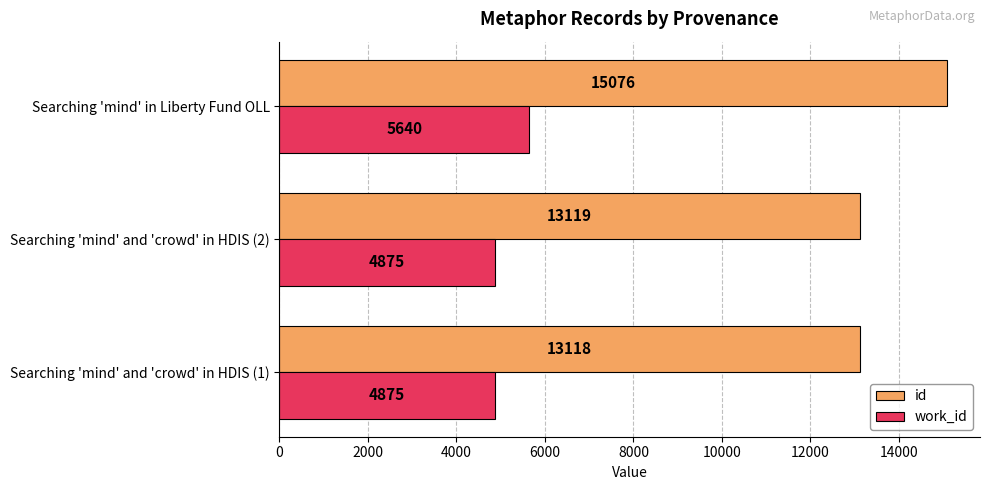

What is the total value across all series at Searching 'mind' and 'crowd' in HDIS (1)?

17993